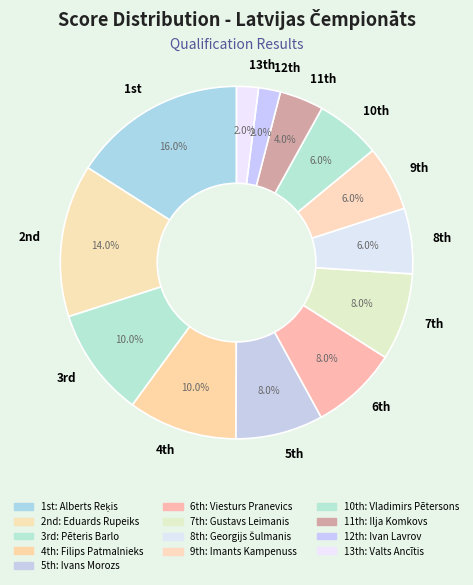

Which category has the biggest portion of the pie?

1st